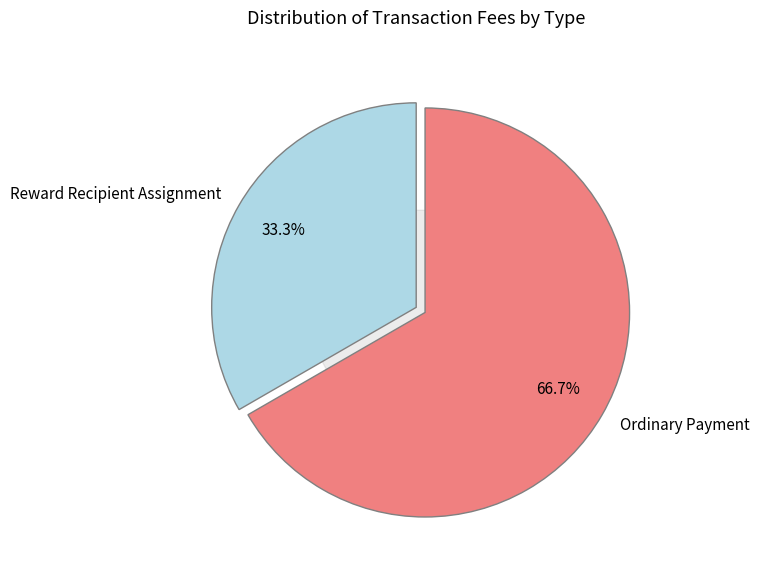

To the nearest percent, what percentage of the pie is Reward Recipient Assignment?

33%